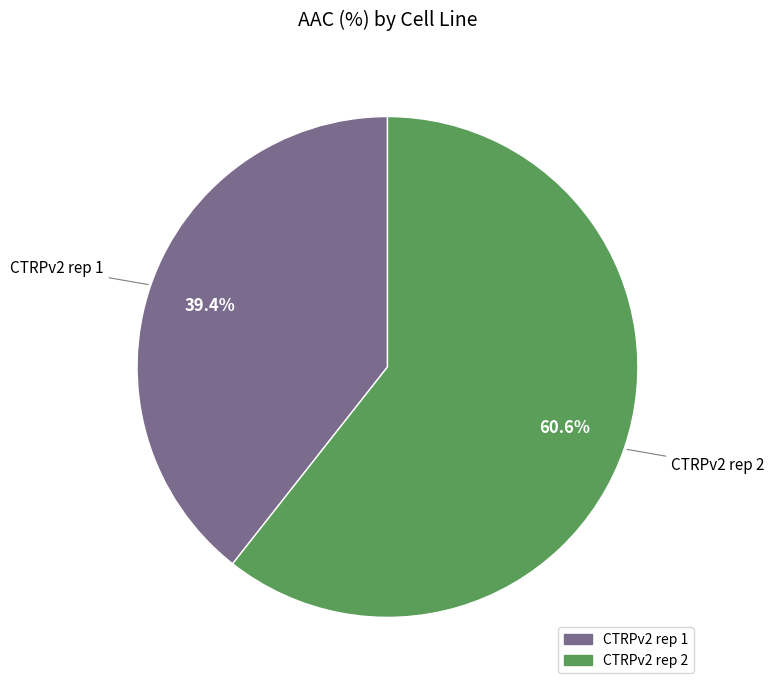

To the nearest percent, what is the difference between the largest and smallest slice percentages?

21%